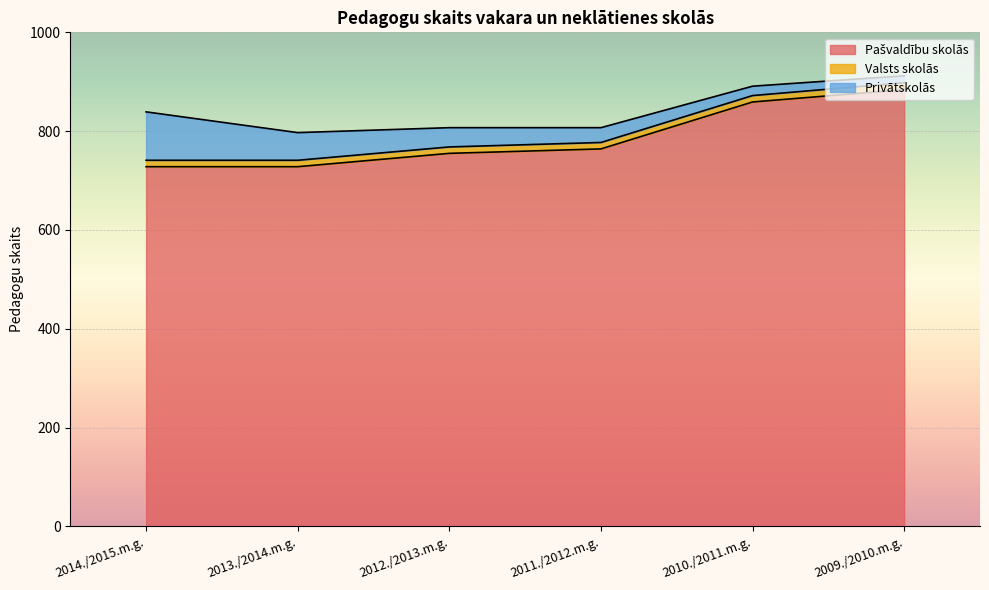

The Valsts skolās series shows 20 at 2011./2012.m.g.. True or false?

False